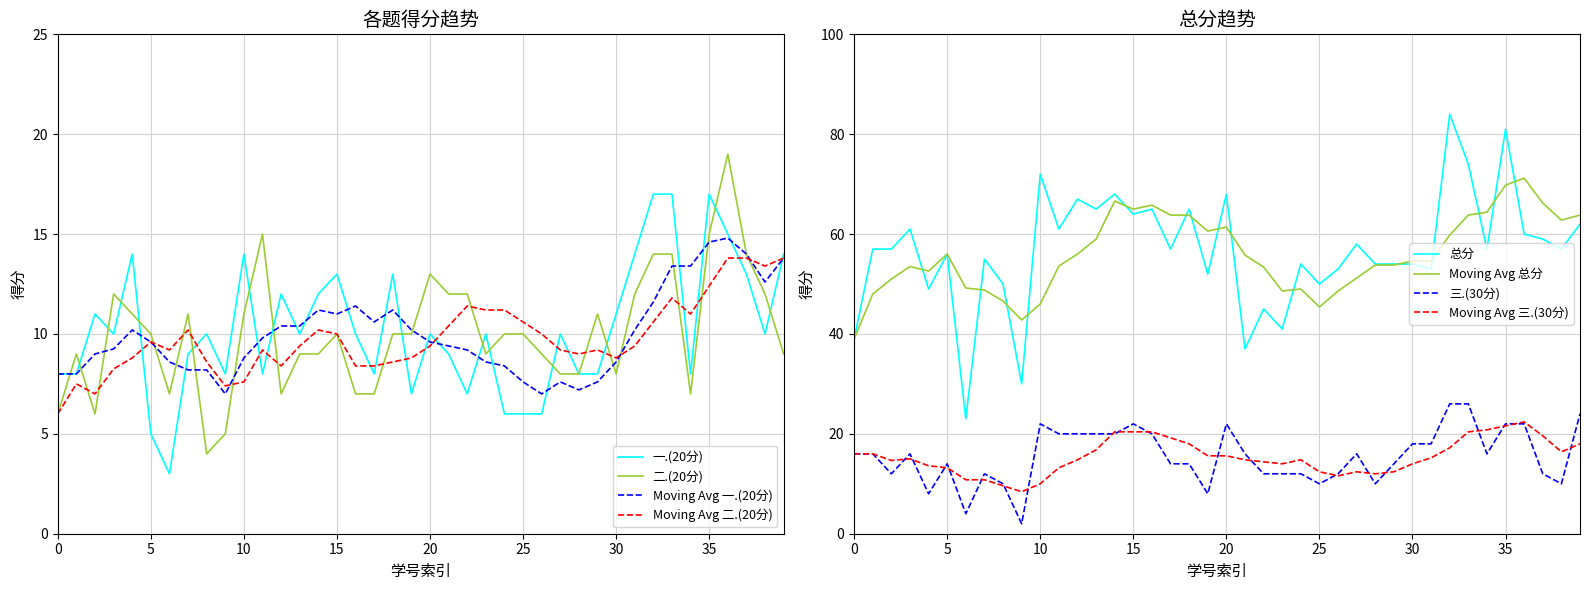

What is the minimum value for Moving Avg 二.(20分)?

6.0